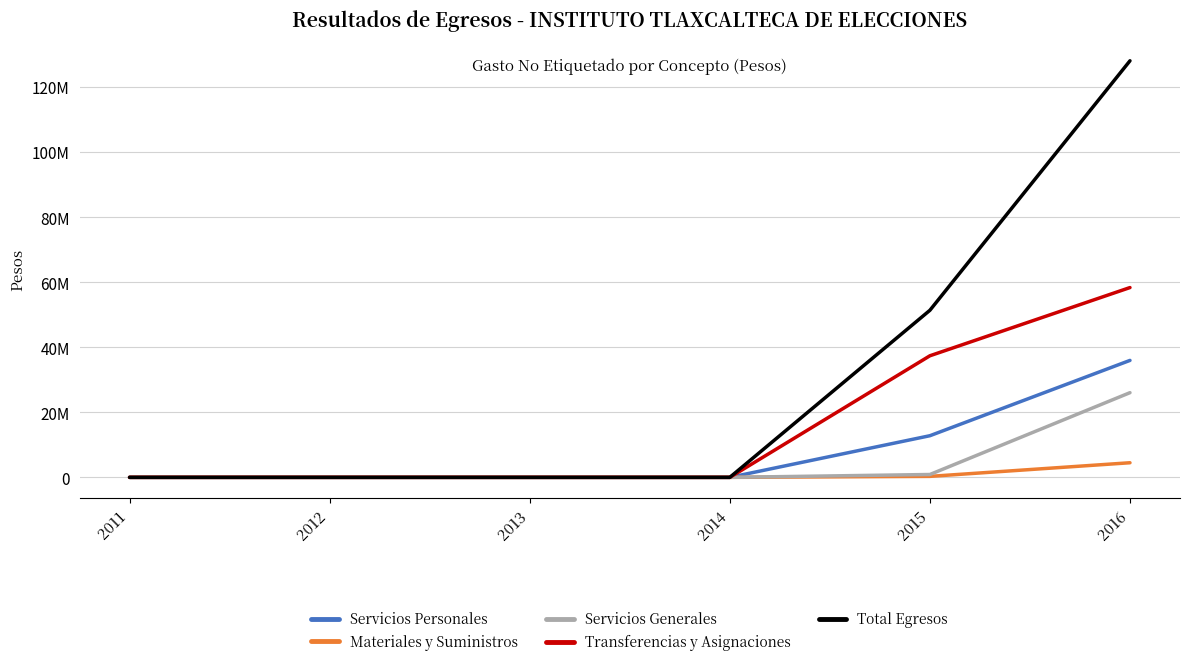

What is the difference between the maximum and minimum values in the Total Egresos series?

128101461.0